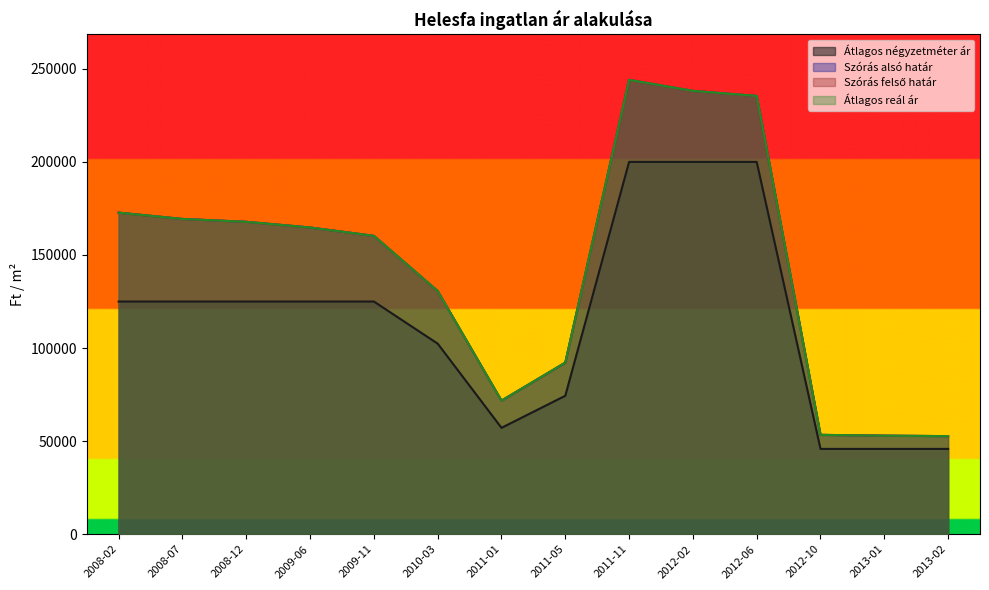

What is the sum of the Átlagos reál ár values at 2013-01 and 2008-07?

222298